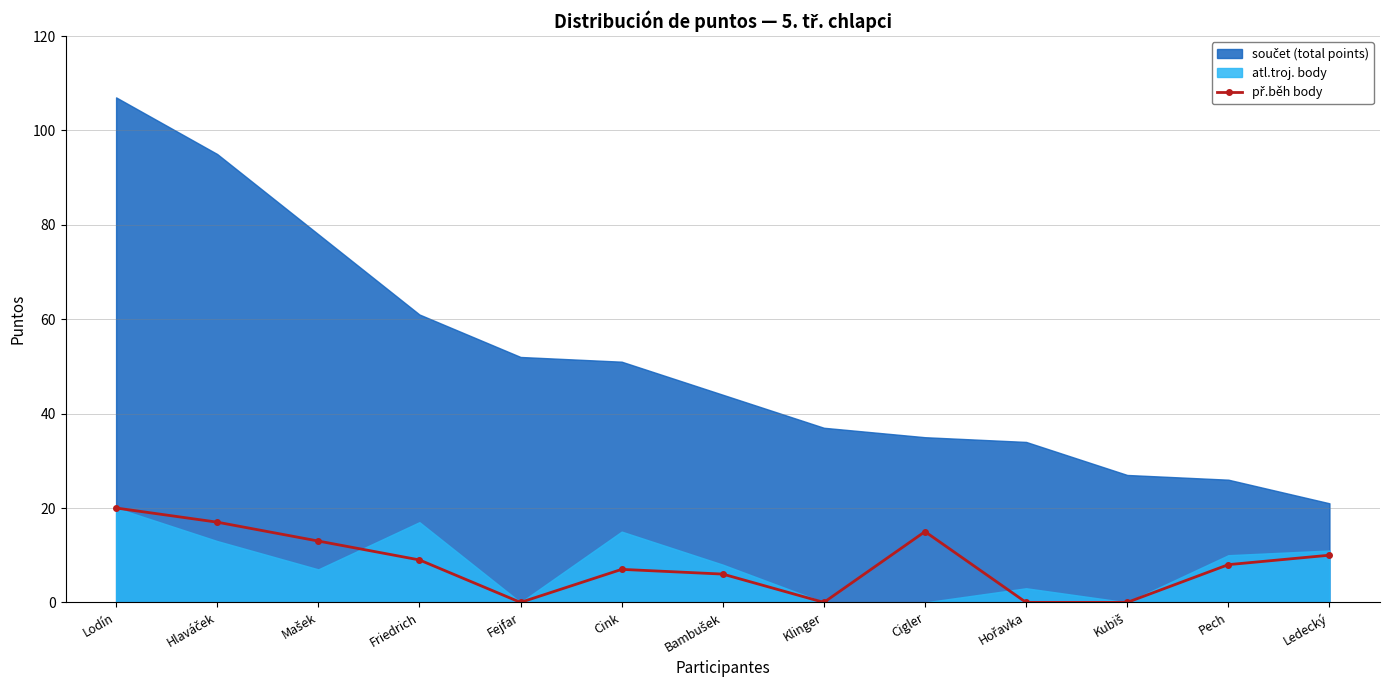

The value at Klinger is 8. True or false?

False